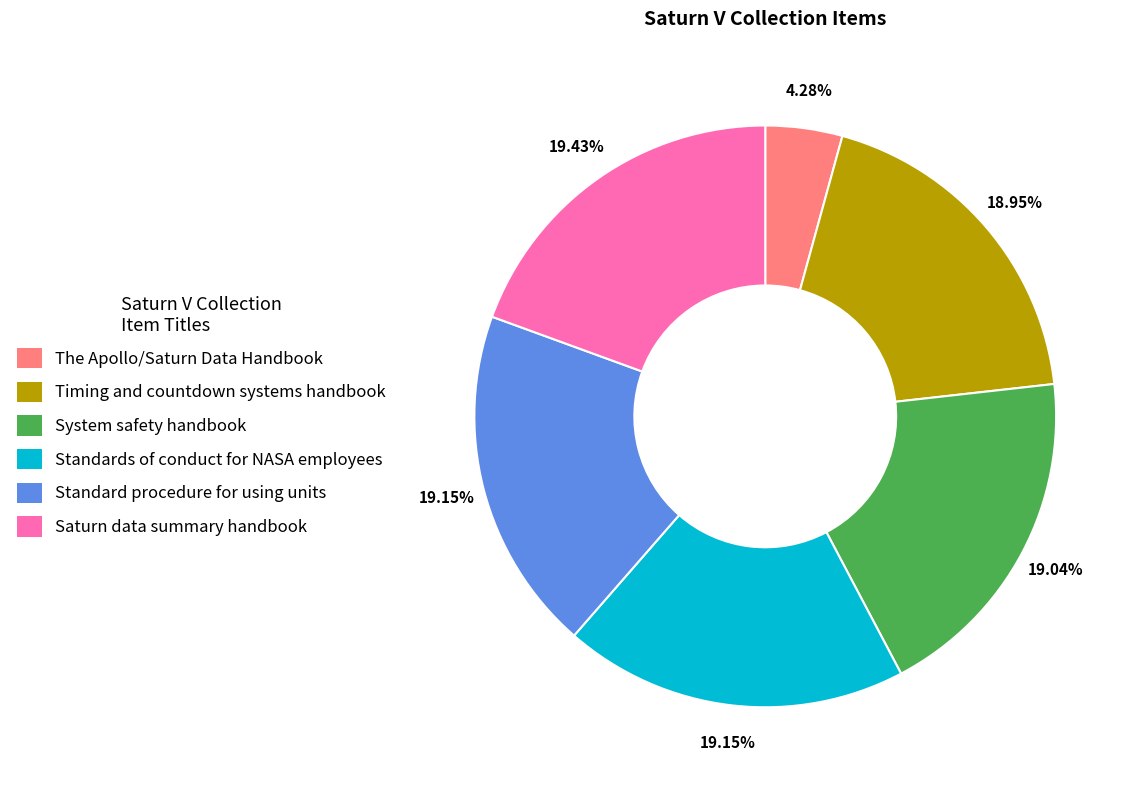

What portion of the pie excludes The Apollo/Saturn Data Handbook?

95.7%